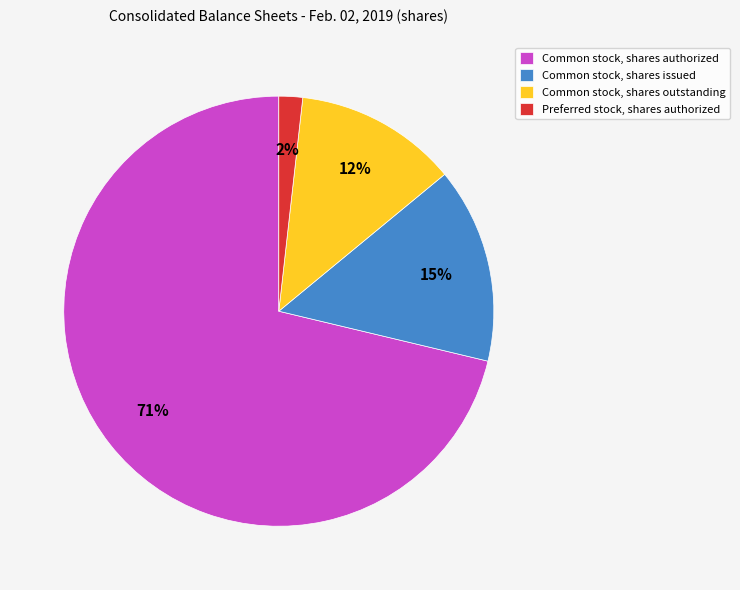

To the nearest percent, what is the combined percentage of Common stock, shares outstanding and Common stock, shares issued?

27%